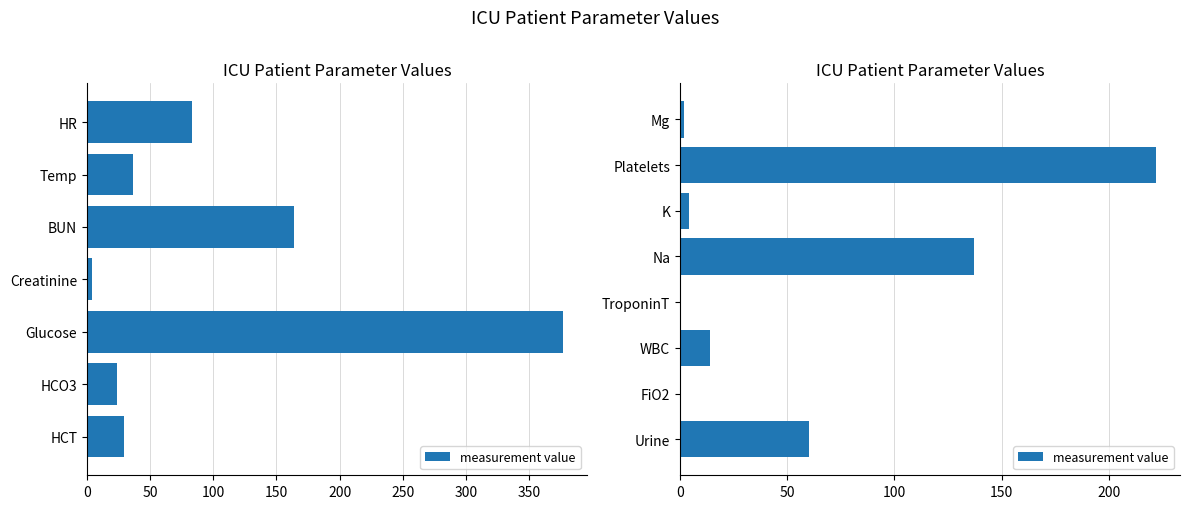

Does the chart contain any negative values?

No